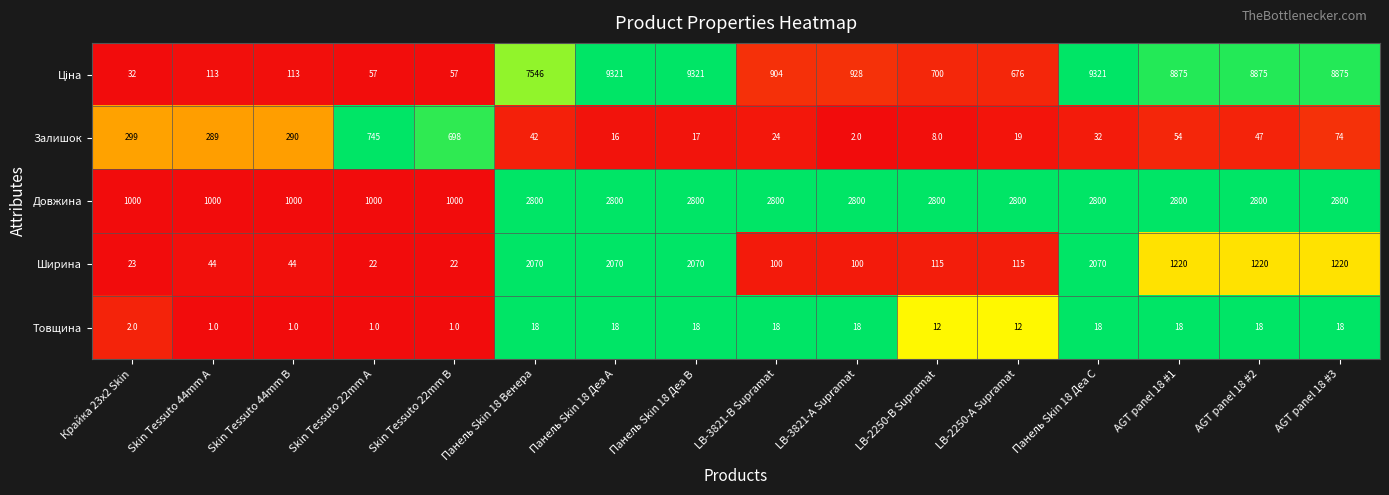

Rank the categories by Залишок value from lowest to highest.

LB-3821-А Supramat, LB-2250-В Supramat, Панель Skin 18 Деа A, Панель Skin 18 Деа B, LB-2250-А Supramat, LB-3821-В Supramat, Панель Skin 18 Деа C, Панель Skin 18 Венера, AGT panel 18 #2, AGT panel 18 #1, AGT panel 18 #3, Skin Tessuto 44mm A, Skin Tessuto 44mm B, Крайка 23x2 Skin, Skin Tessuto 22mm B, Skin Tessuto 22mm A